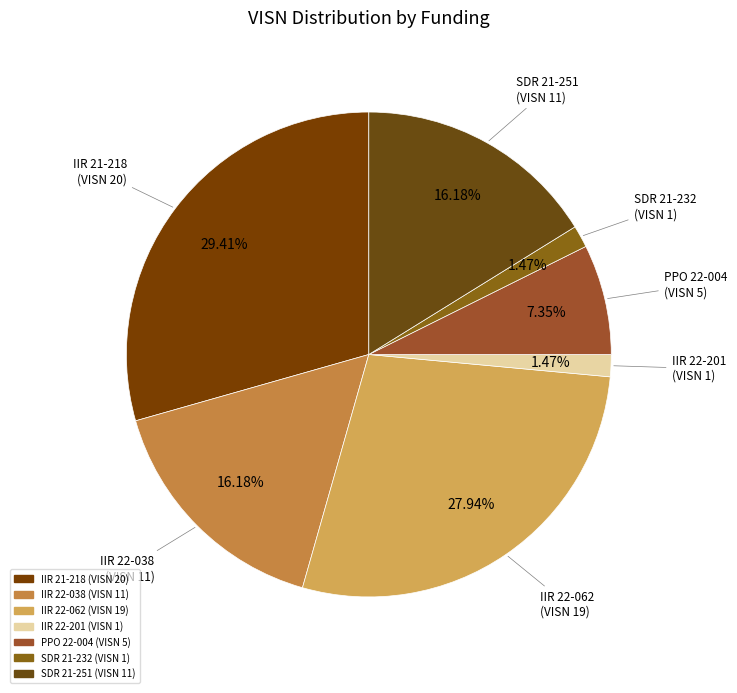

Is there any slice that represents more than half of the pie?

No